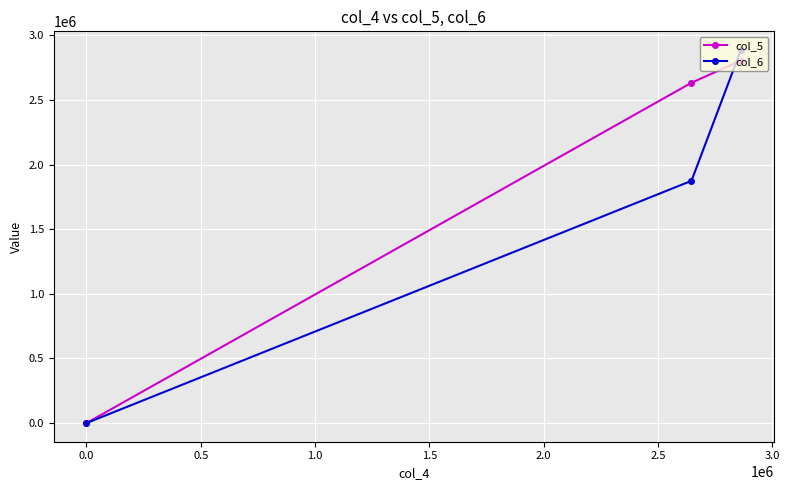

List the series in order of their overall mean, lowest first.

col_6, col_5